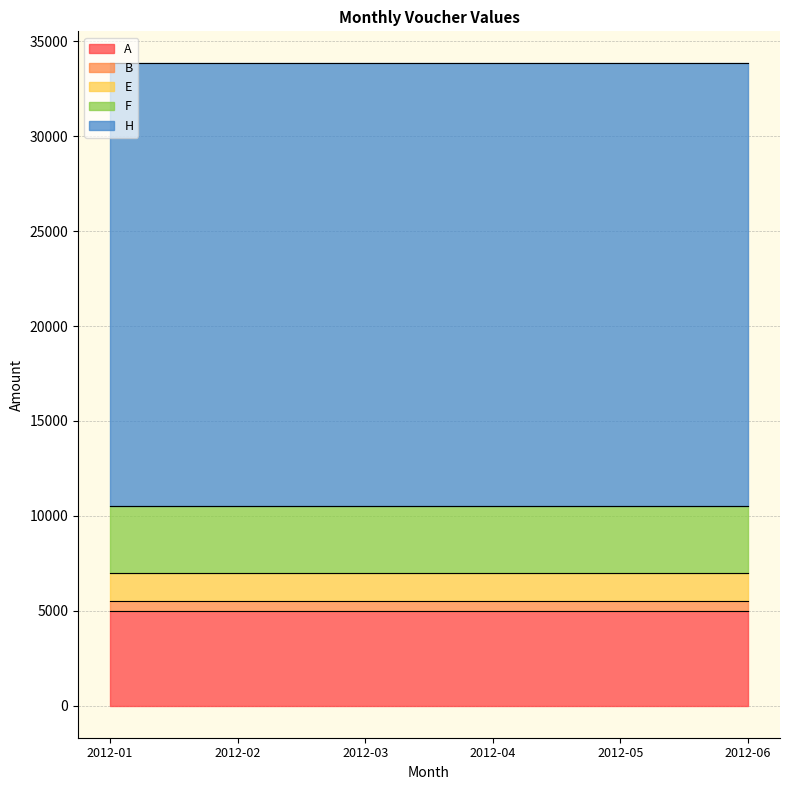

What is the sum of the A values at 2012-05 and 2012-04?

10000